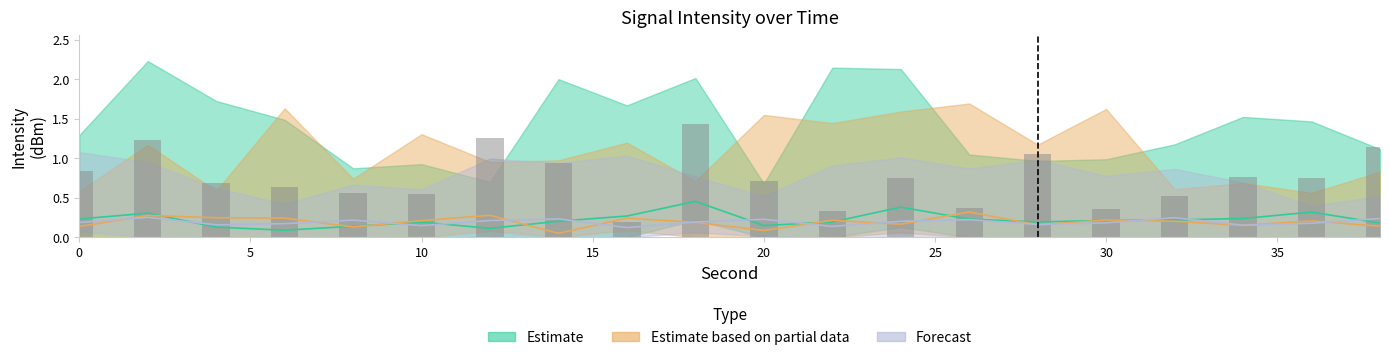

Reading left to right, transcribe all the data shown in this chart.

Estimate: 0.2	0.3	0.1	0.1	0.1	0.2	0.1	0.2	0.3	0.5	0.1	0.2	0.4	0.2	0.2	0.2	0.2	0.2	0.3	0.2
Estimate based on partial data: 0.1	0.3	0.2	0.2	0.1	0.2	0.3	0.1	0.2	0.2	0.1	0.2	0.2	0.3	0.2	0.2	0.2	0.2	0.2	0.1
Forecast: 0.2	0.3	0.2	0.2	0.2	0.1	0.2	0.2	0.1	0.2	0.2	0.1	0.2	0.2	0.2	0.2	0.2	0.2	0.2	0.2